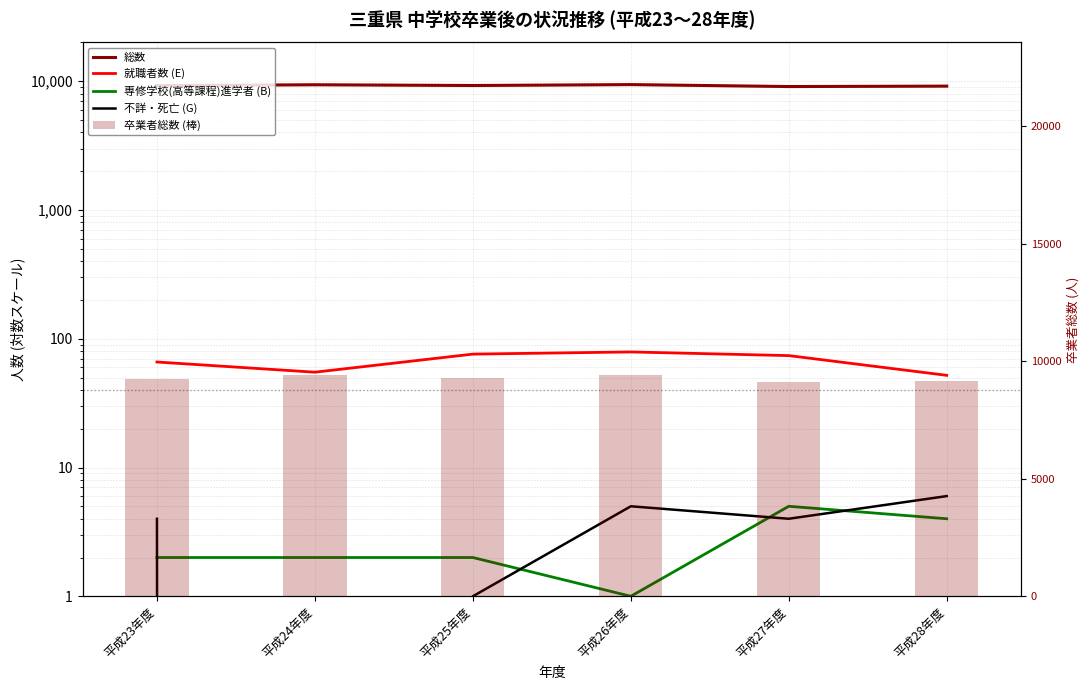

What is the difference between the 総数 values at 平成23年度 and 平成26年度?

172